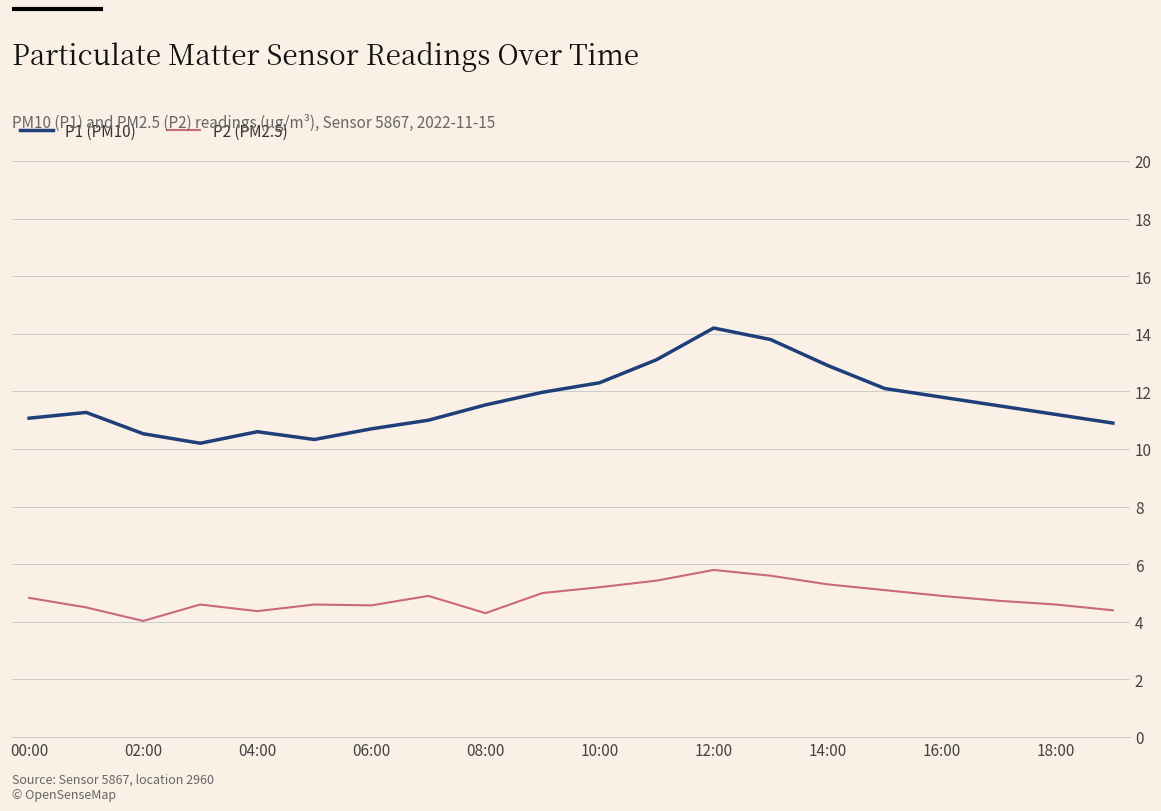

What is the lowest value of the P1 (PM10) series?

10.2